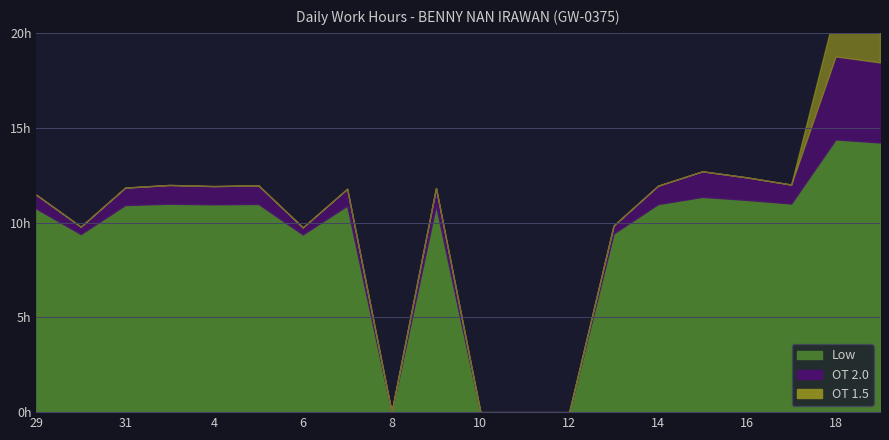

Between 13 and 16, which series saw the biggest shift?

Low